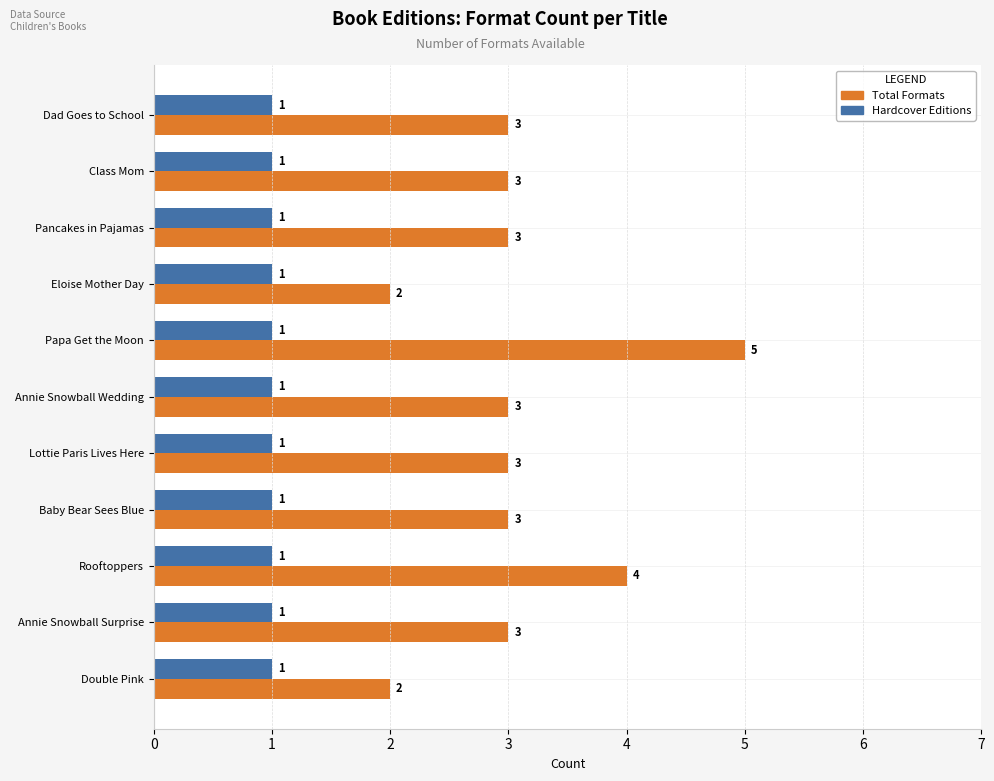

Which label corresponds to the largest value in the chart?

Papa Get the Moon